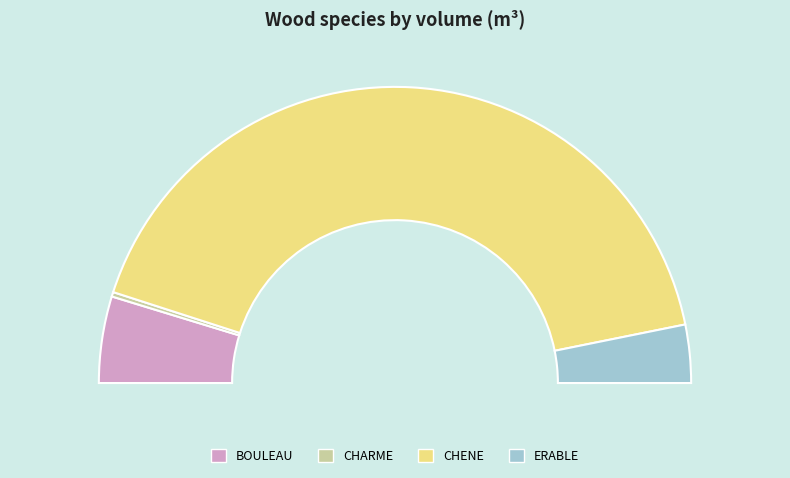

The BOULEAU slice represents 21% of the pie. True or false?

False